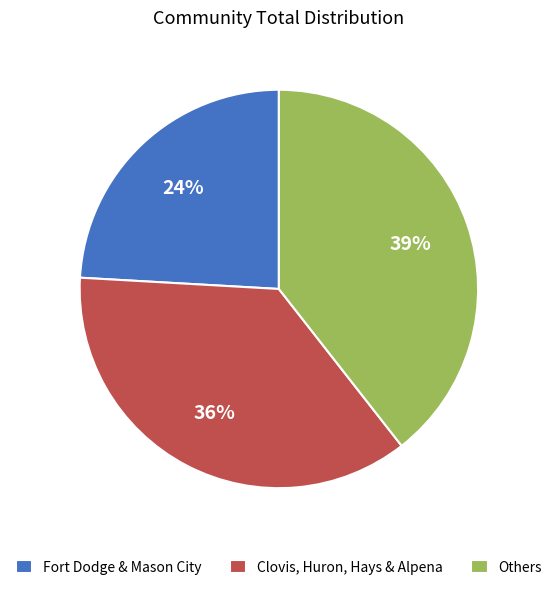

Approximately how many times larger is the value at Clovis, Huron, Hays & Alpena compared to Others?

0.9